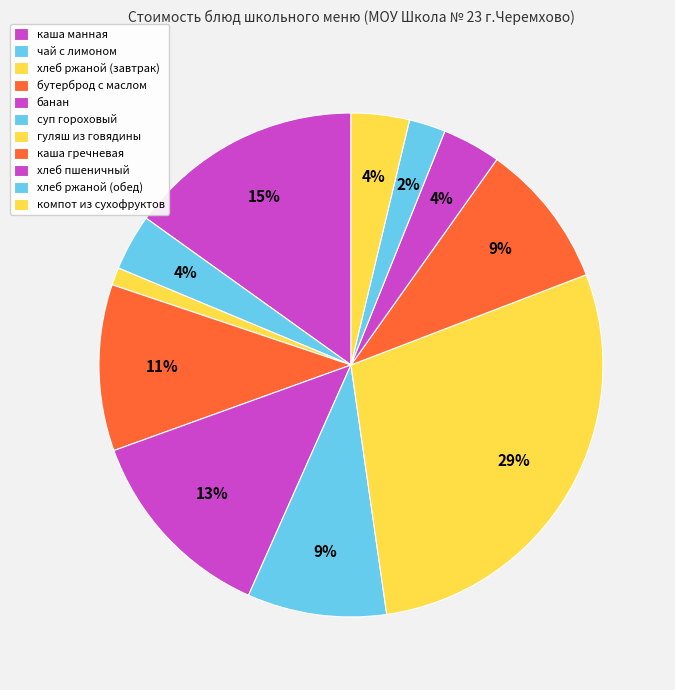

To the nearest percent, what is the difference between the largest and smallest slice percentages?

27%